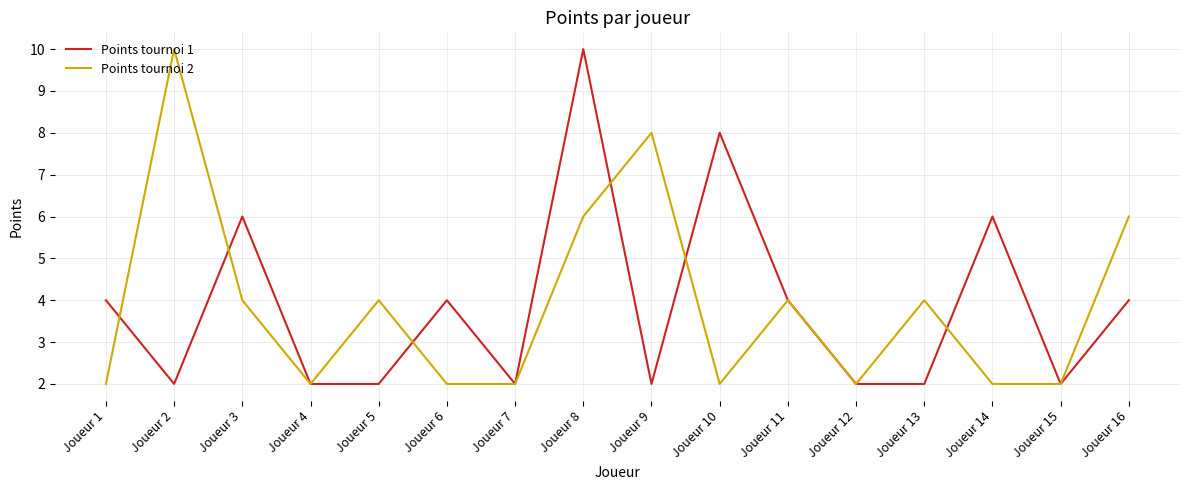

True or false: Points tournoi 1 has more than 1 interior local peaks.

True